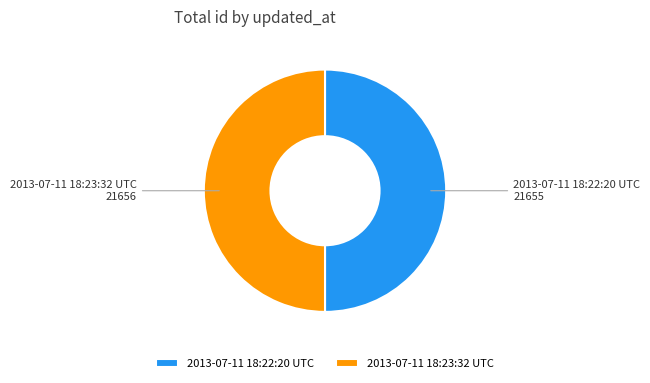

What is the ratio of the value at 2013-07-11 18:23:32 UTC to the value at 2013-07-11 18:22:20 UTC?

1.0